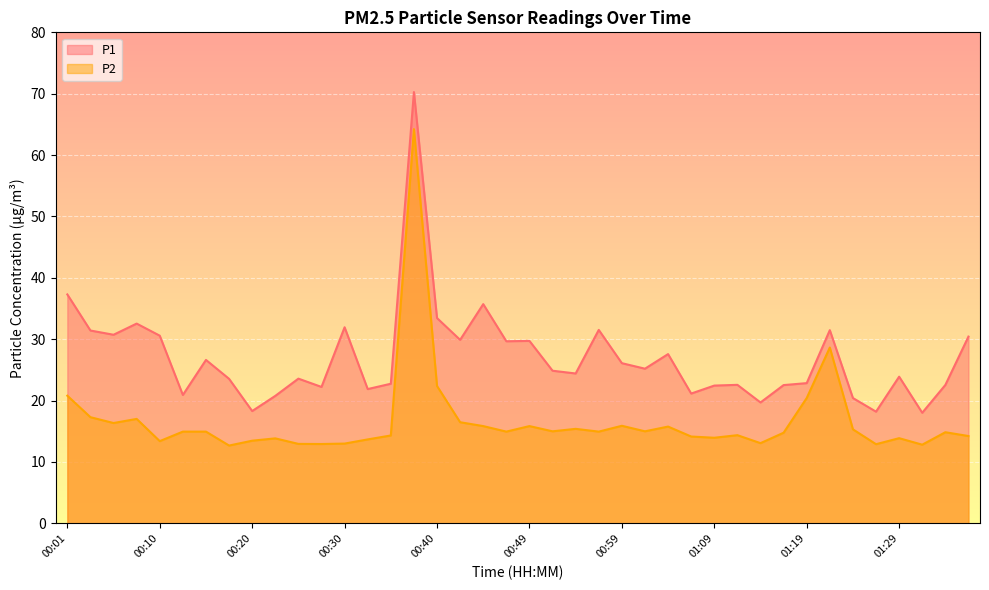

True or false: P2 and P1 intersect in this chart.

False